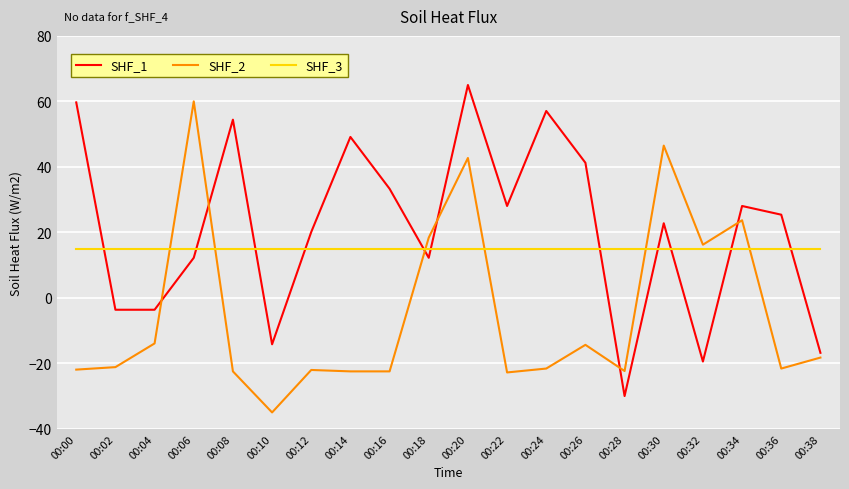

What is the difference between the highest and lowest values at 00:10?

50.0